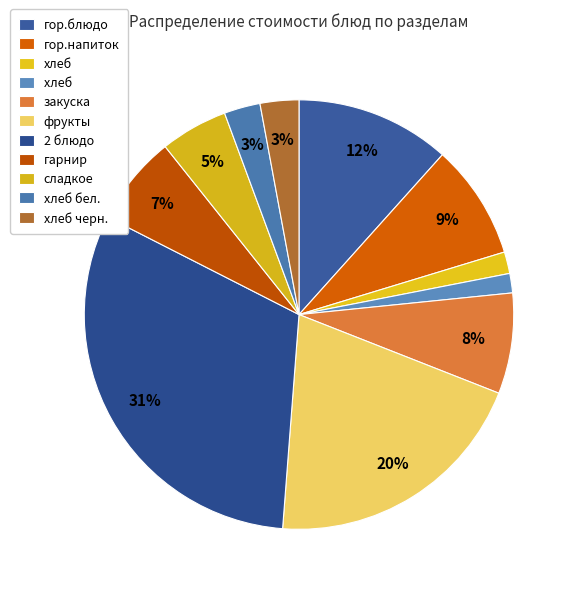

Is there a majority slice in this chart?

No